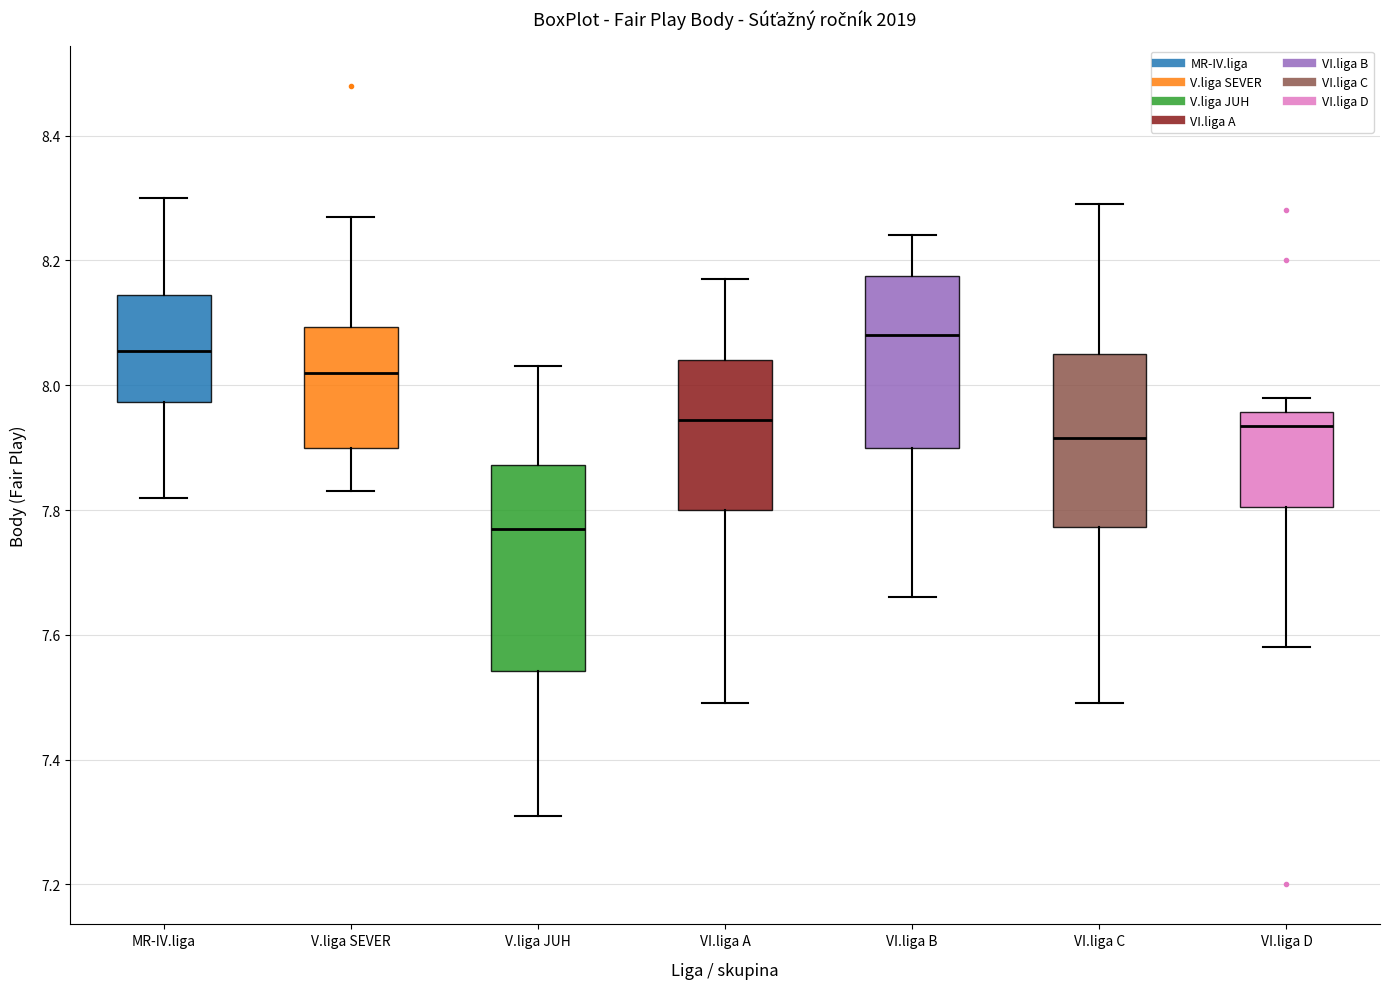

Where does the median line of the box for VI.liga A sit on the y-axis? The values are not printed on the chart, so give them approximately, as read against the axis.

7.94